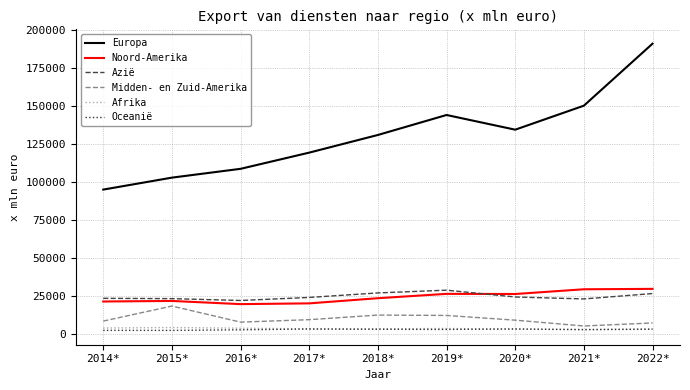

At which category is the sum across all series the highest?

2022*